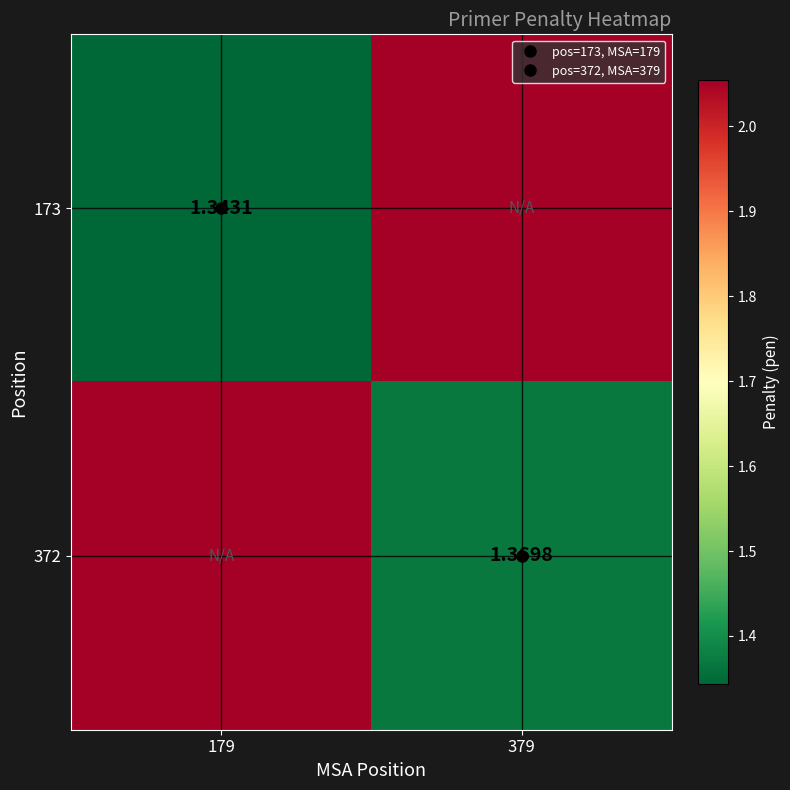

What is the sum of the 372 values at 379 and 179?

3.4